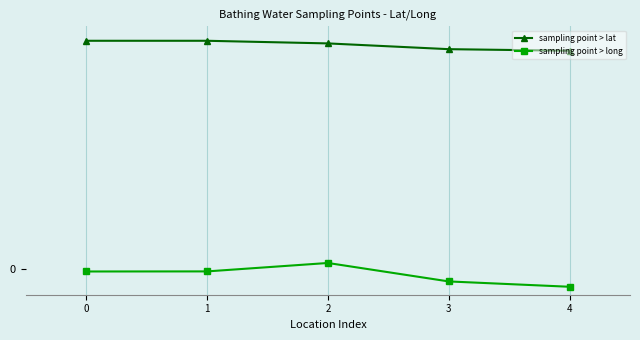

True or false: sampling point > lat has more than 2 points higher than both neighbors.

False